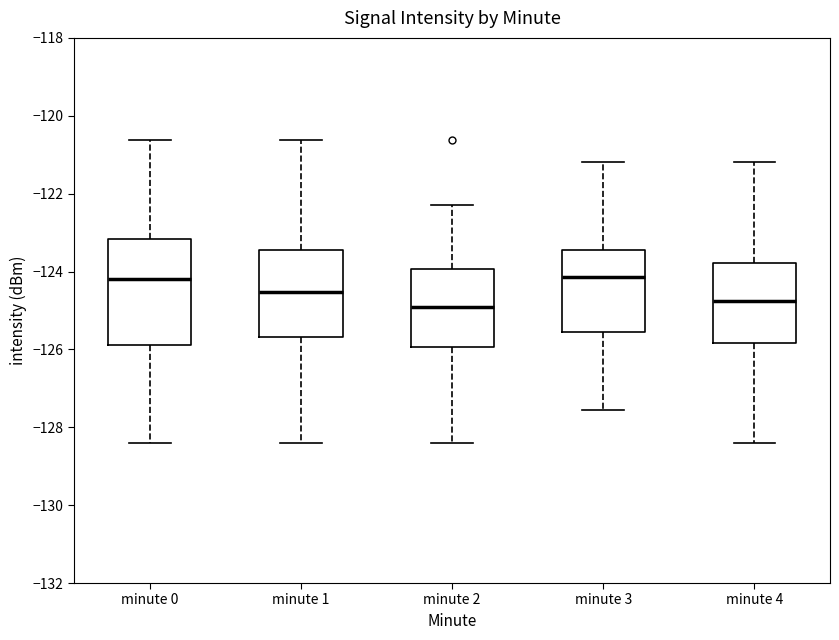

Where does the upper whisker of the box for minute 1 end on the y-axis? The values are not printed on the chart, so give them approximately, as read against the axis.

-120.6